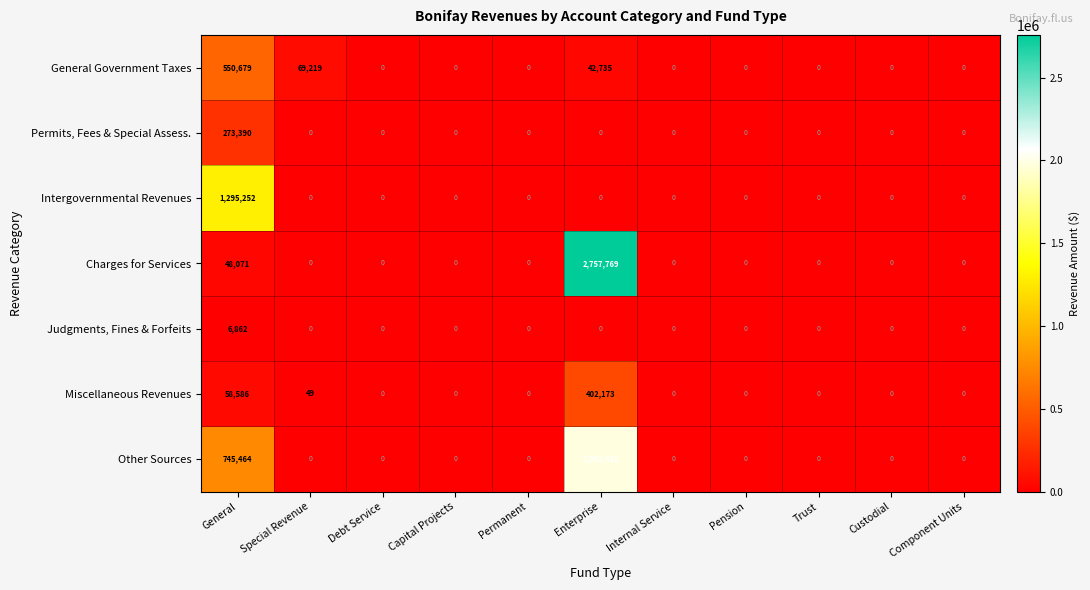

Between Special Revenue and Debt Service, which series saw the biggest shift?

General Government Taxes